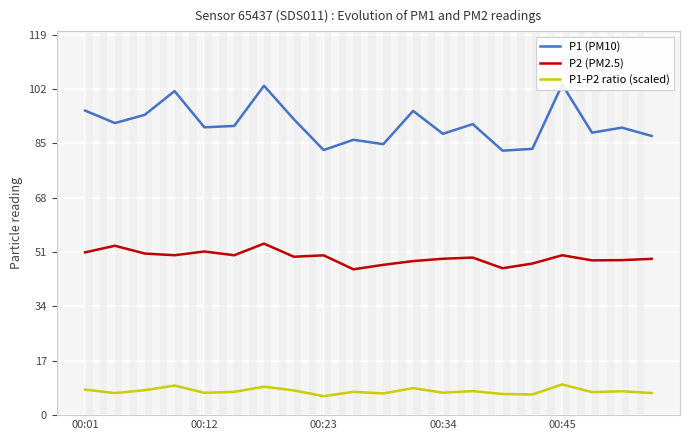

True or false: P1-P2 ratio (scaled) and P2 (PM2.5) intersect in this chart.

False